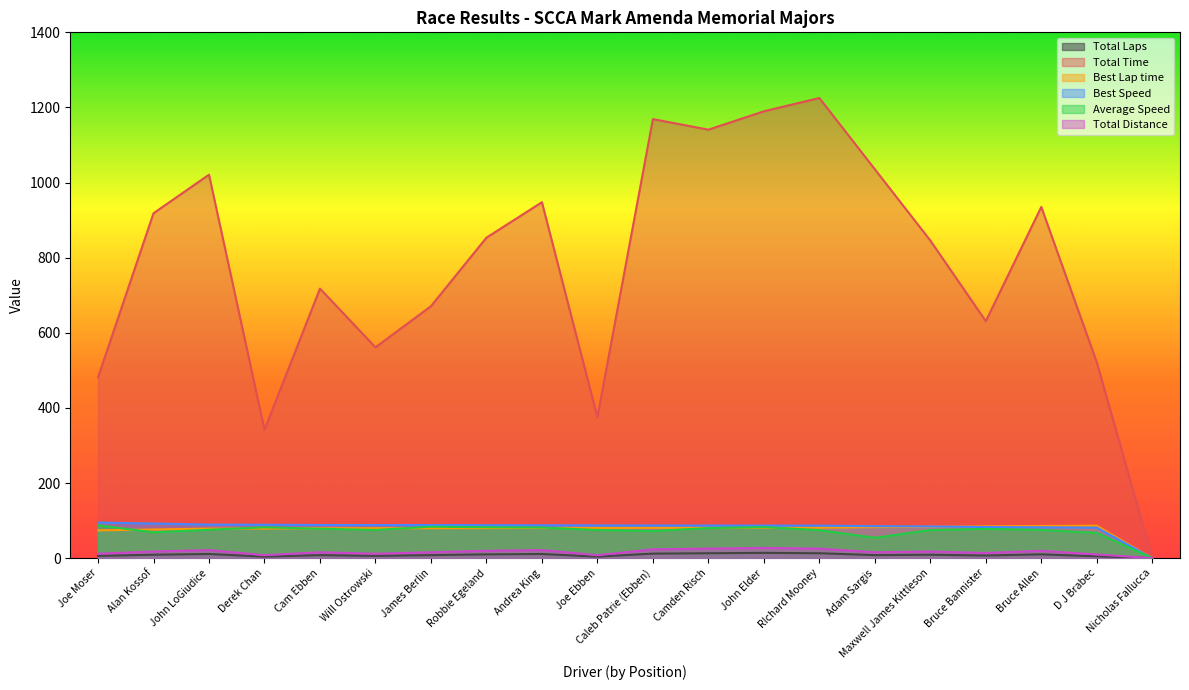

What are all the series names shown in the legend?

Total Laps, Total Time, Best Lap time, Best Speed, Average Speed, Total Distance